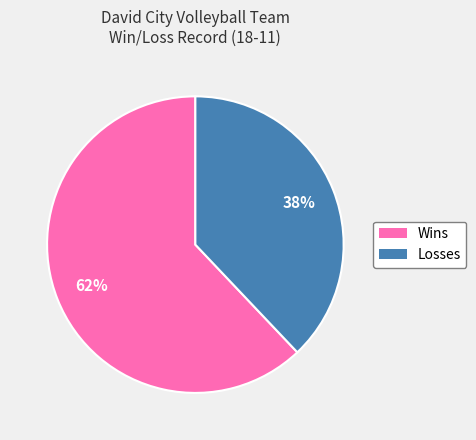

Do Losses and Wins together represent more than half of the pie?

Yes